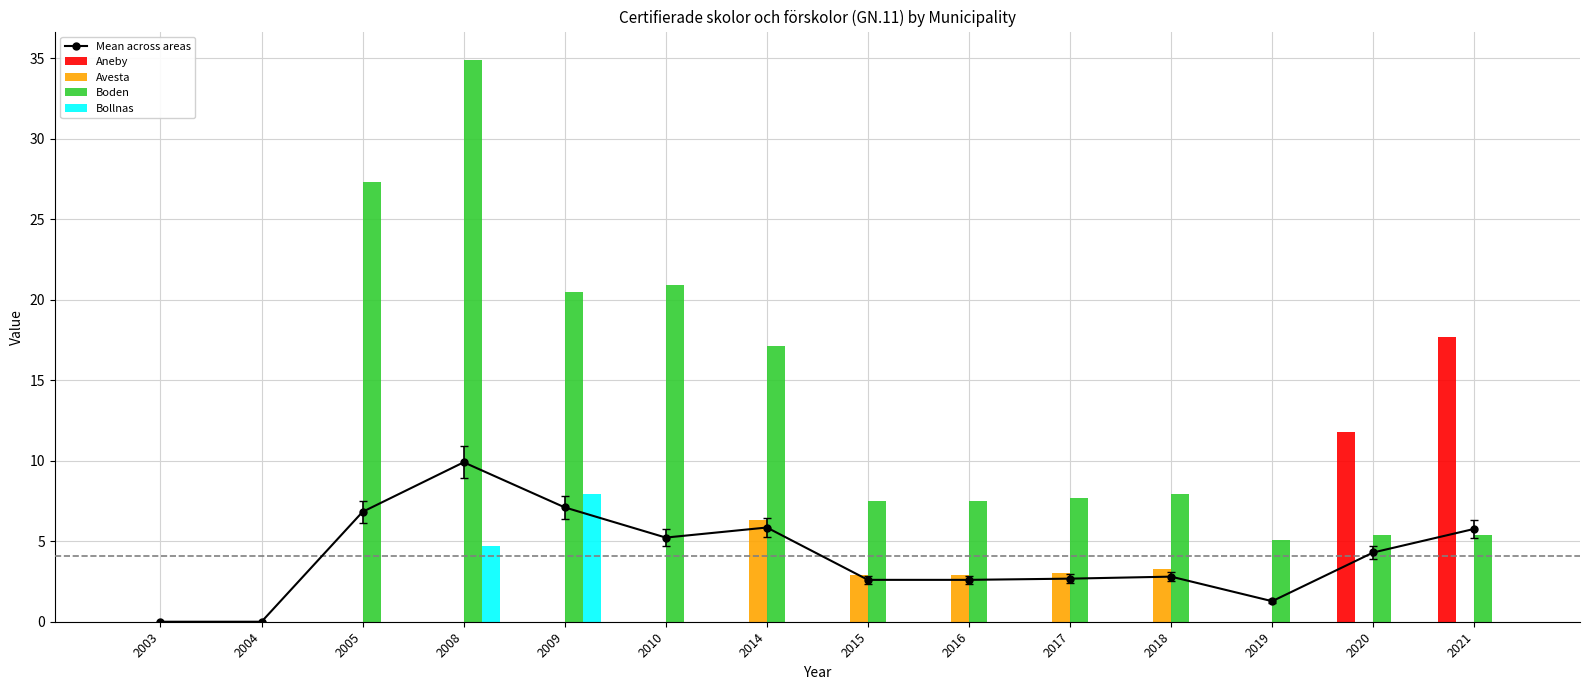

Is the value of Bollnas at 2017 greater than the value of Mean across areas at 2008?

No